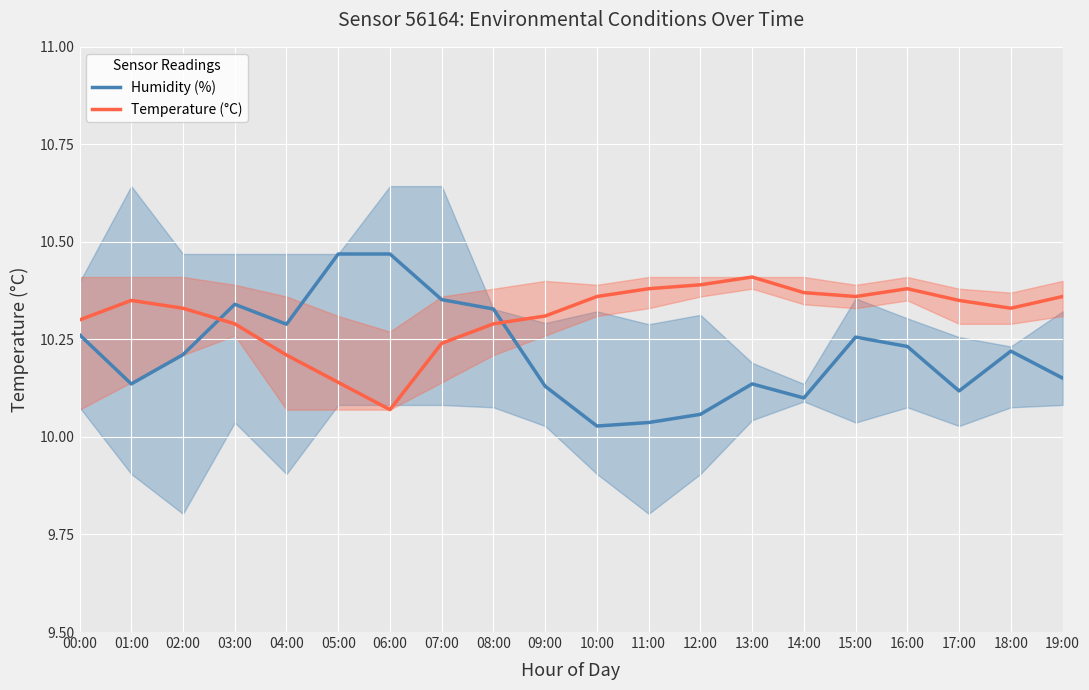

What is the label of the 16th point from the left?

15:00